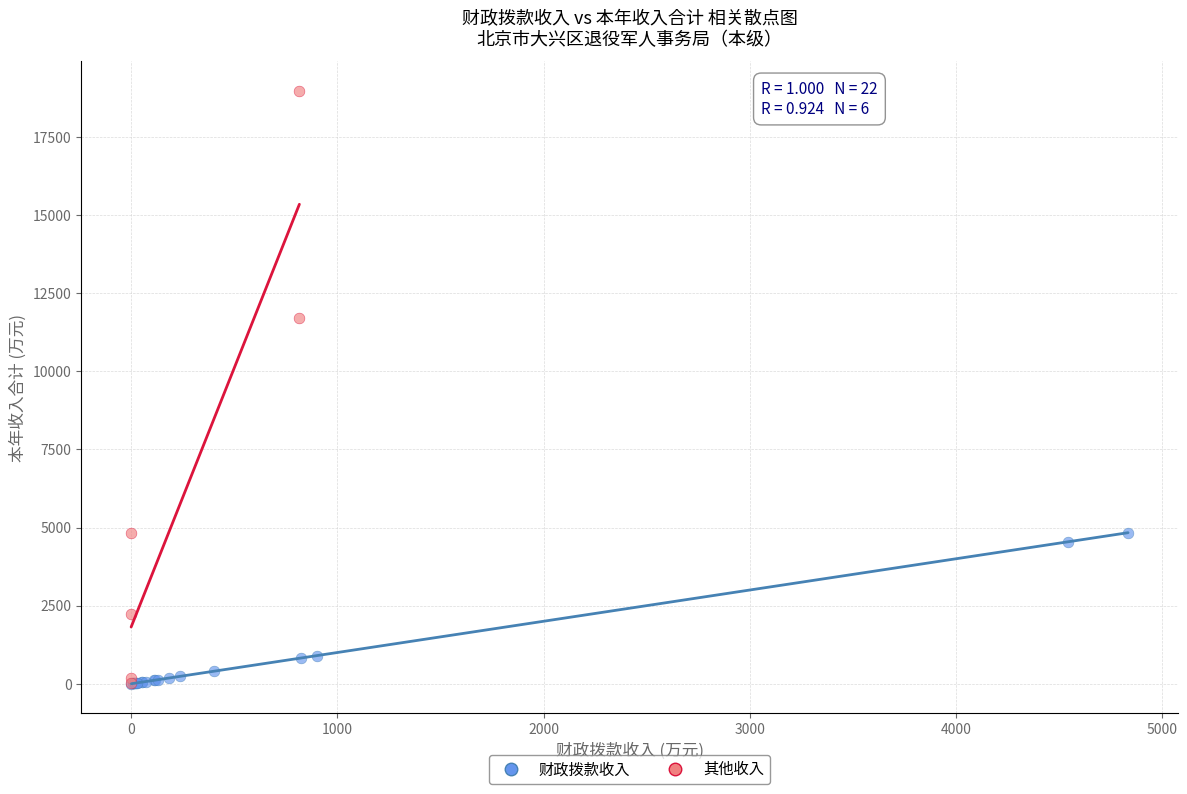

Which series contains the highest Y value?

其他收入